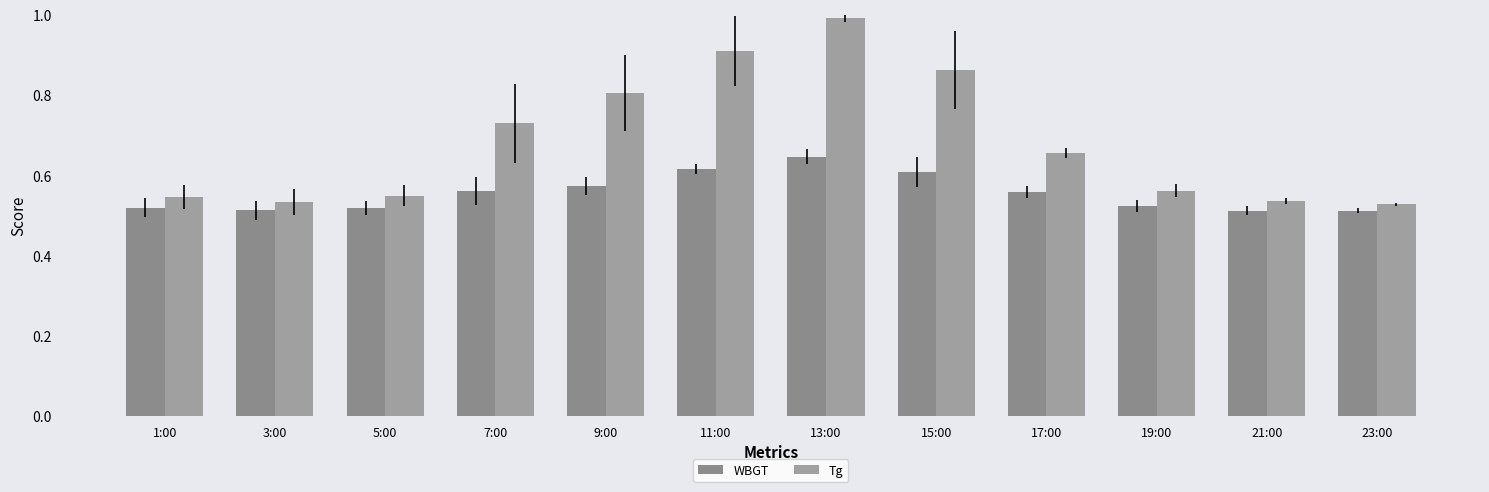

What is the difference between the Tg values at 1:00 and 11:00?

0.4